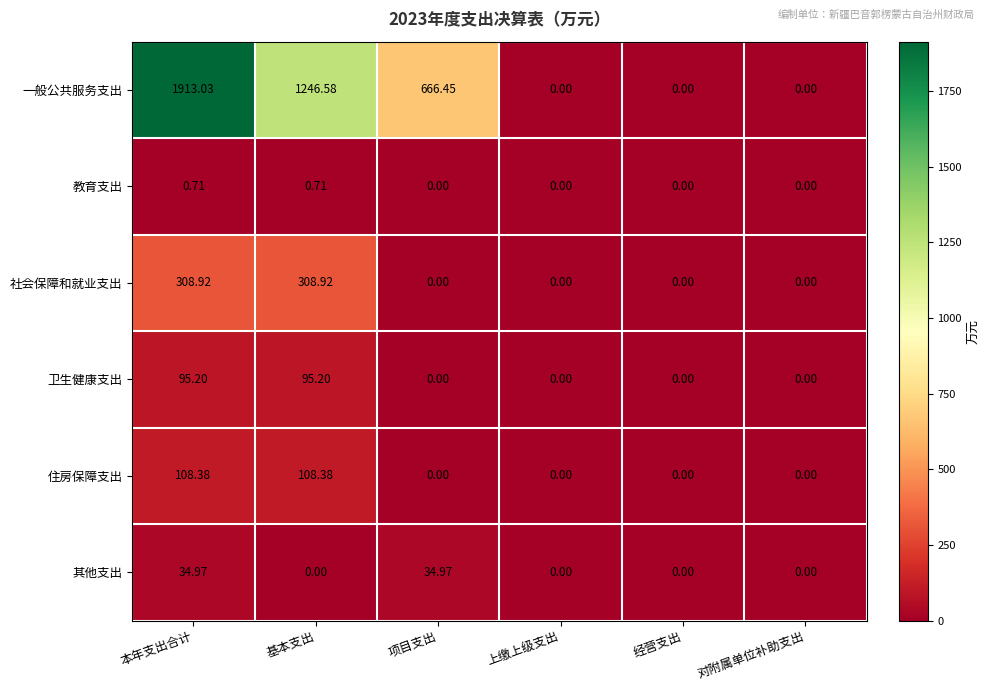

Count the number of data series in this chart.

6